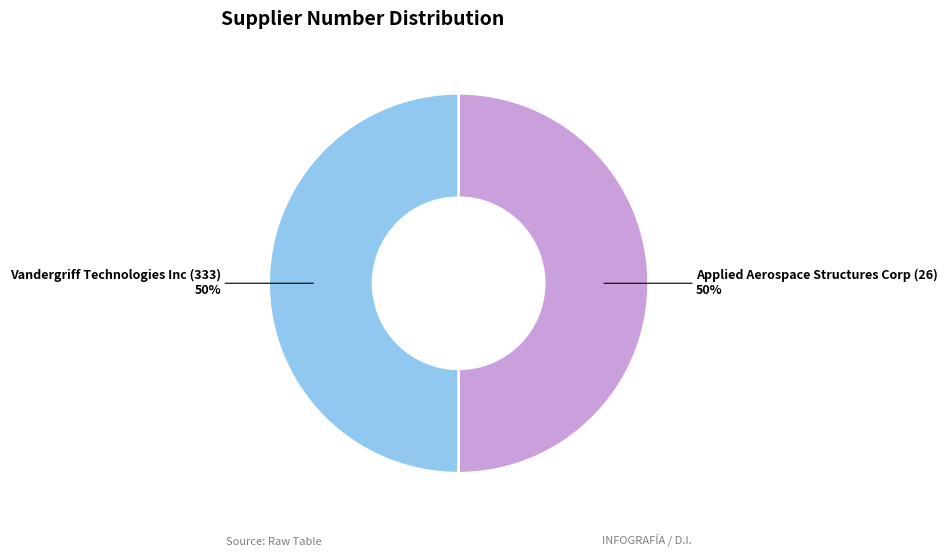

Combined, do Applied Aerospace Structures Corp (26) and Vandergriff Technologies Inc (333) account for over 50%?

Yes